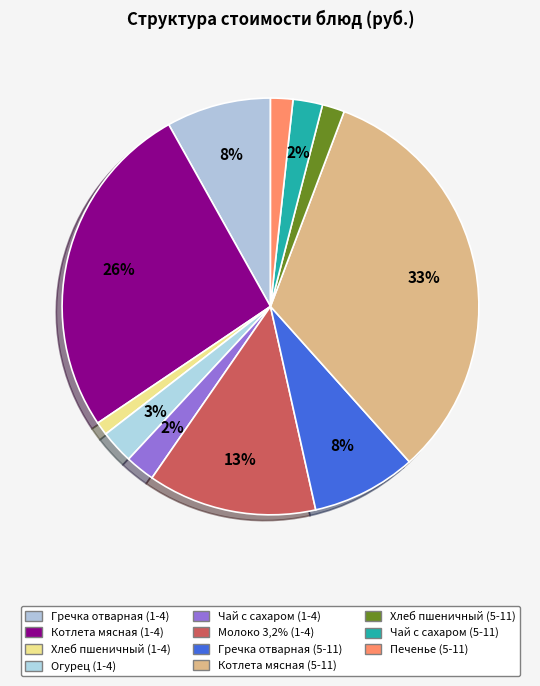

How many slices are in this pie chart?

11